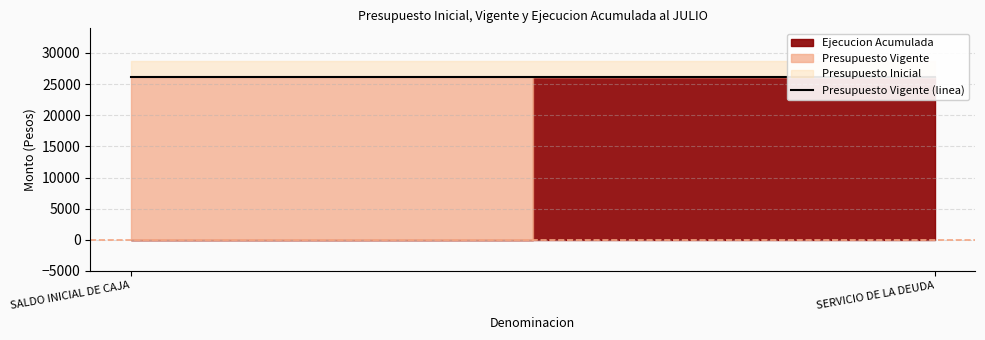

What is the sum of all Ejecucion Acumulada values?

26120